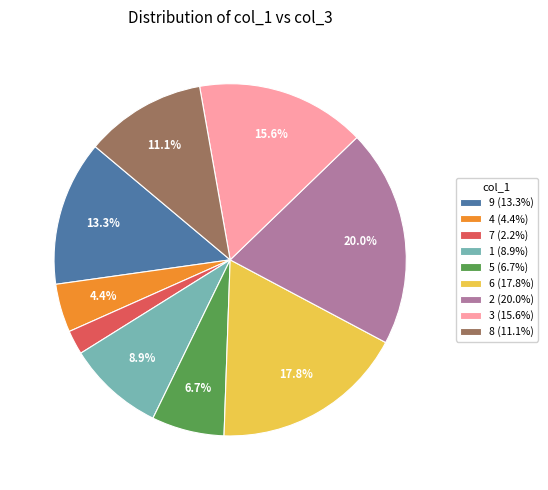

Which category has the biggest portion of the pie?

2